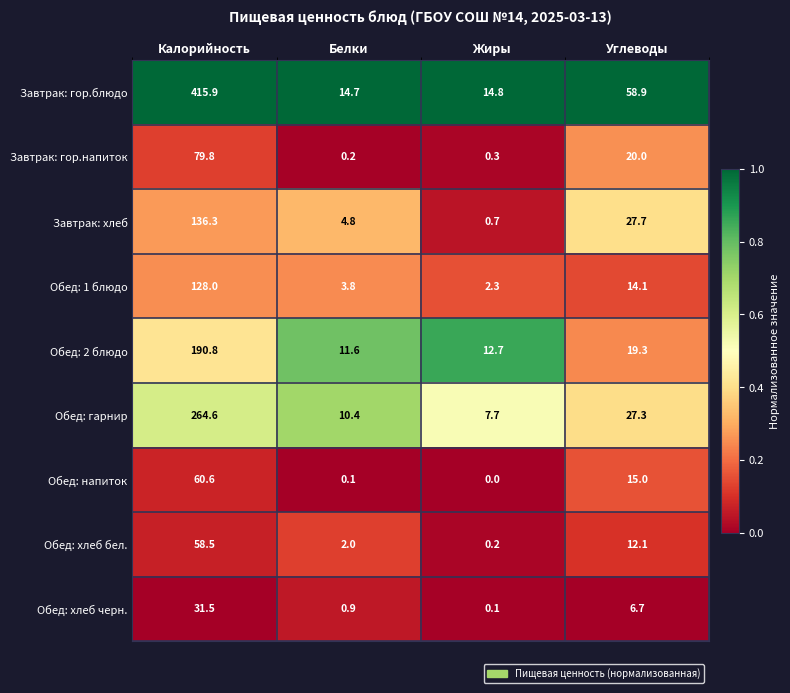

What is the difference between the highest and lowest values at Белки?

14.6